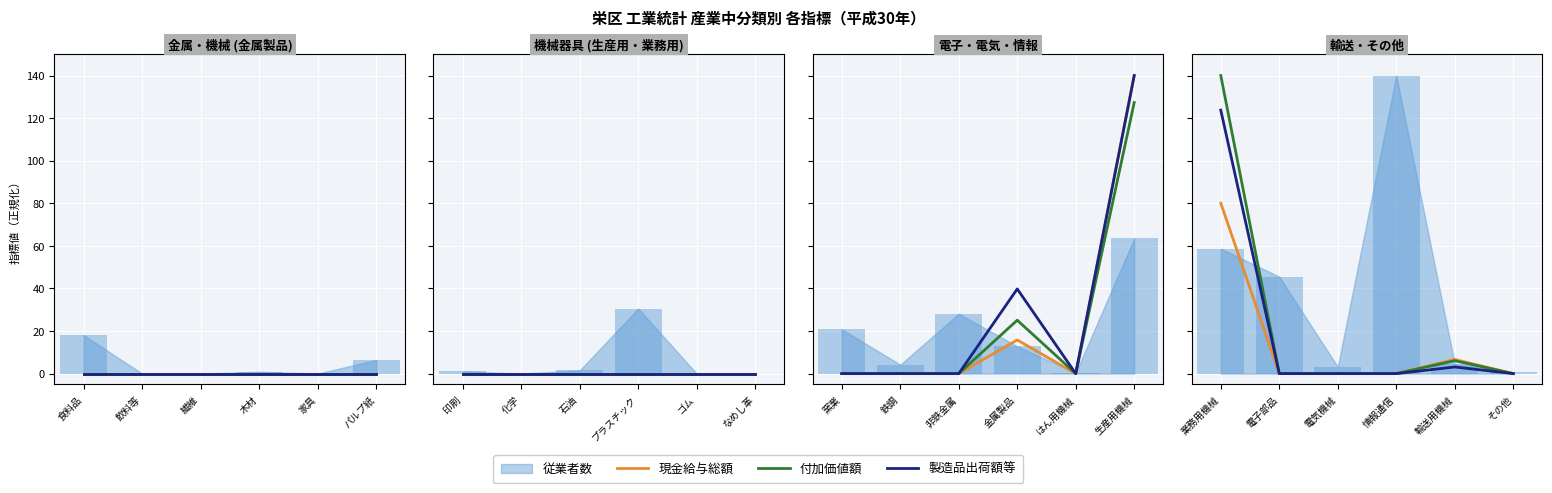

How many values in the 製造品出荷額等 series exceed 0?

2